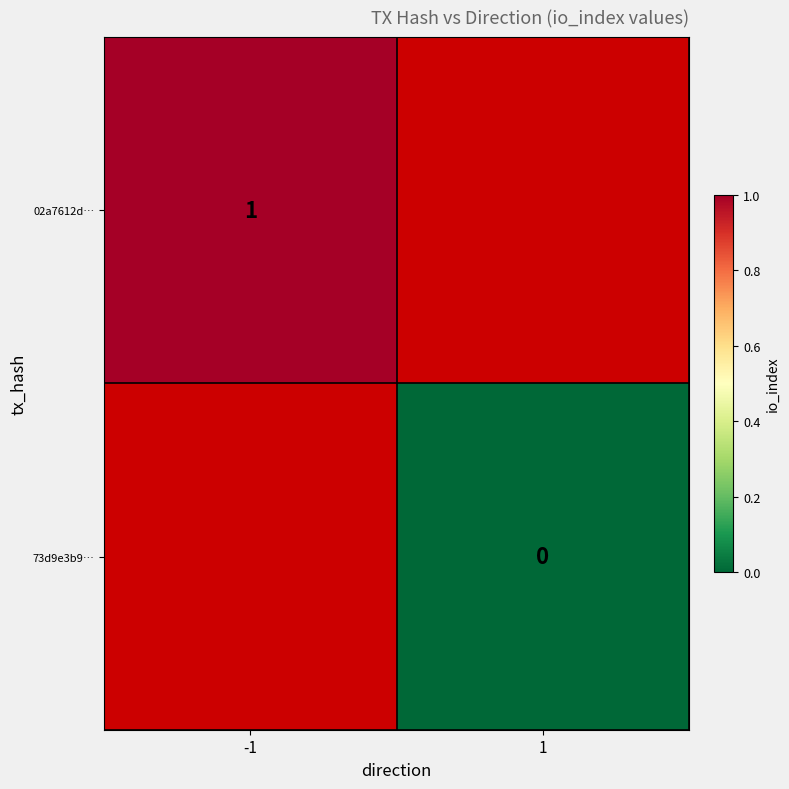

Is the value of 73d9e3b9… at 1 greater than the value of 02a7612d… at -1?

No